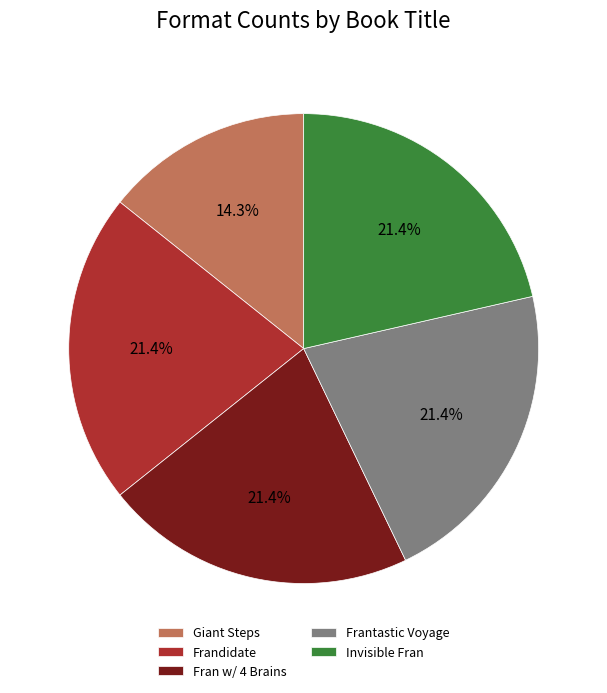

Is there a majority slice in this chart?

No